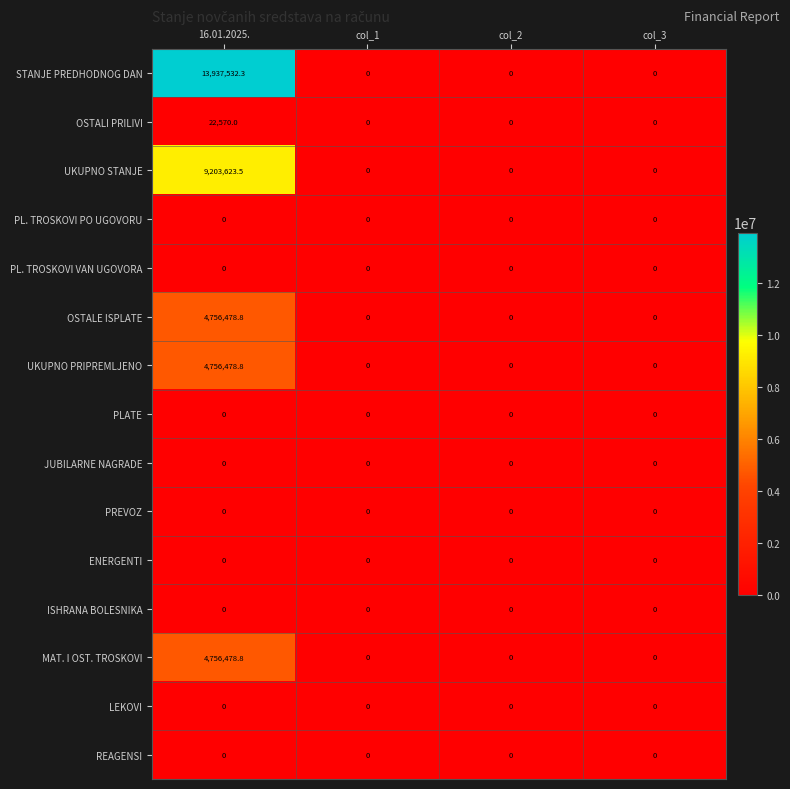

Which series has the largest range (max minus min)?

STANJE PREDHODNOG DAN